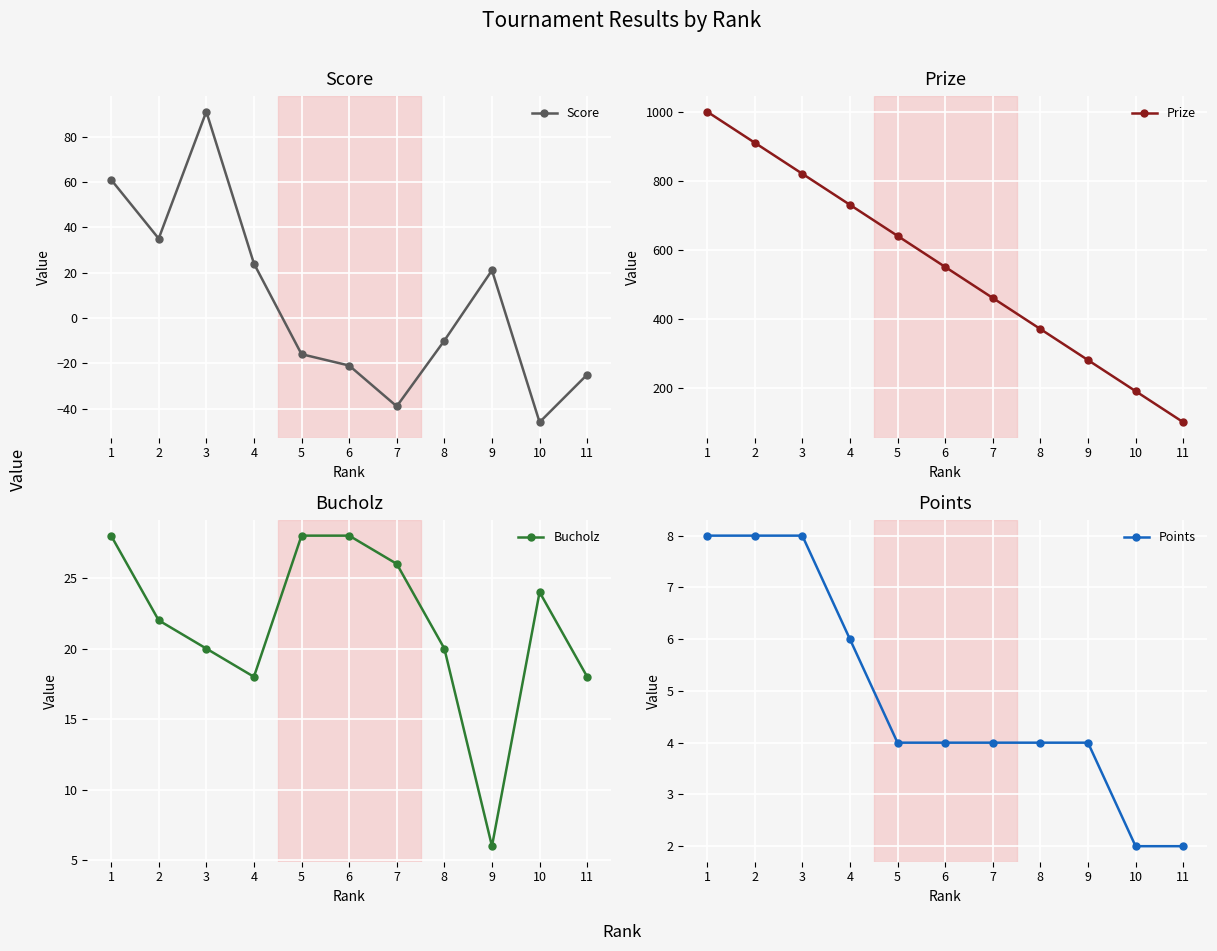

Reading left to right, transcribe all the data shown in this chart.

Score: 61	35	91	24	-16	-21	-39	-10	21	-46	-25
Prize: 1000	910	820	730	640	550	460	370	280	190	100
Bucholz: 28	22	20	18	28	28	26	20	6	24	18
Points: 8	8	8	6	4	4	4	4	4	2	2